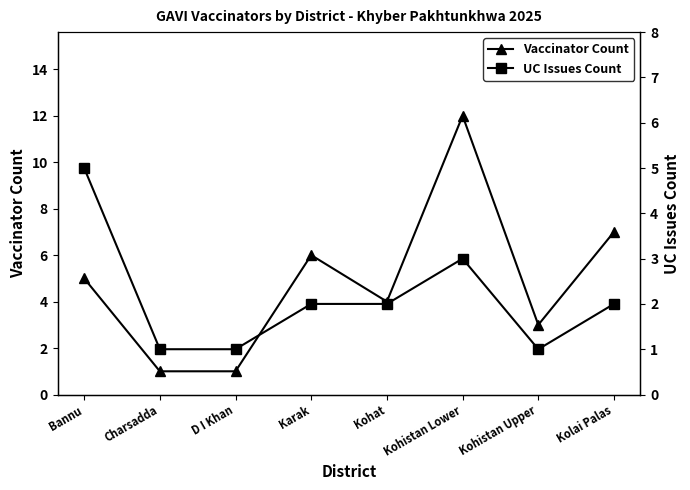

At which category is the sum across all series the highest?

Kohistan Lower